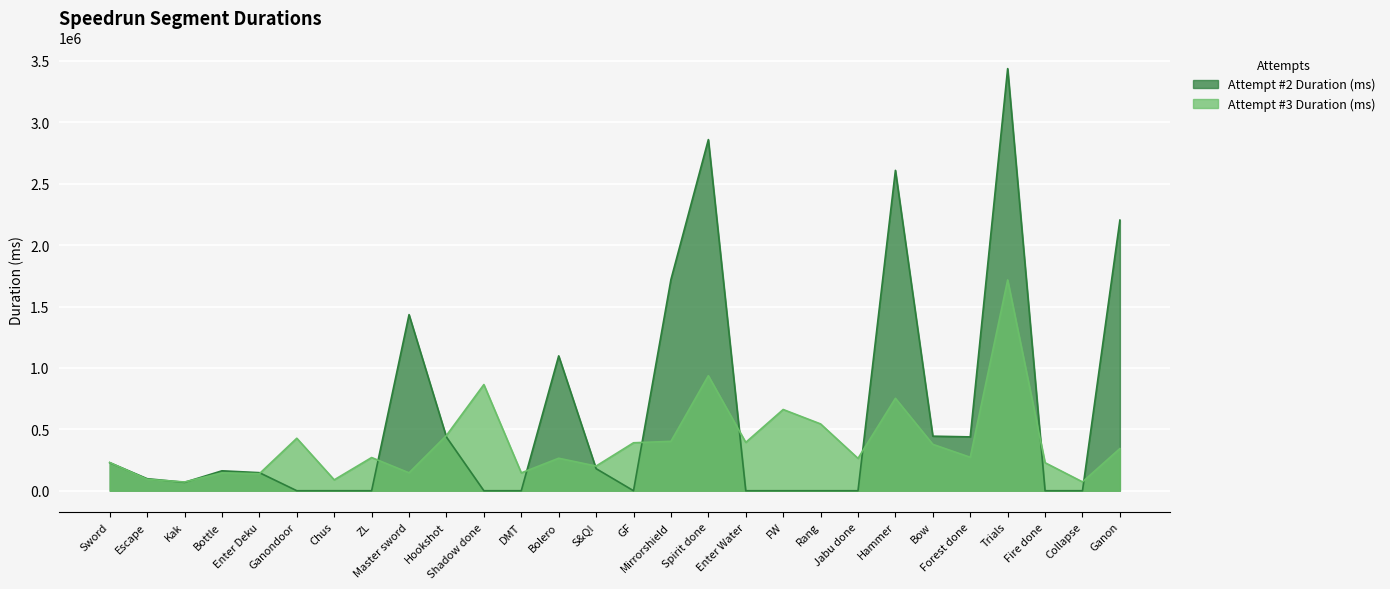

How many data points in Attempt #2 Duration (ms) are less than 147119?

14